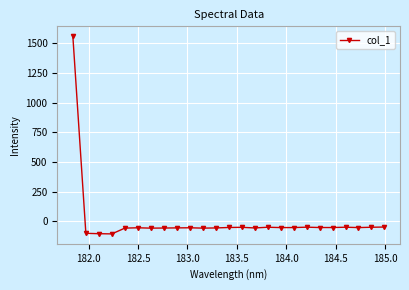

True or false: the data has more than 1 interior local peaks.

True